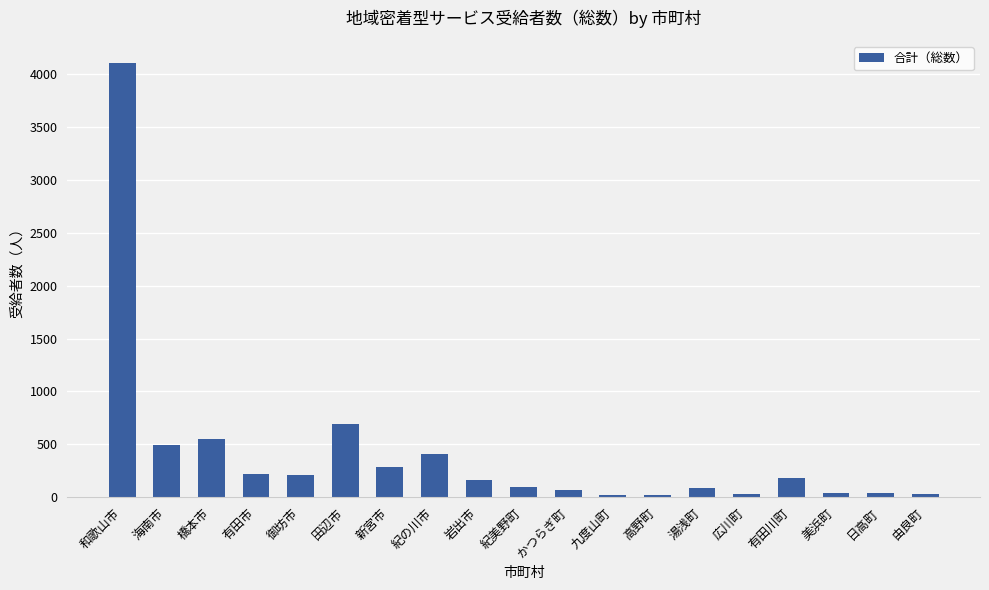

Which label corresponds to the largest value in the chart?

和歌山市